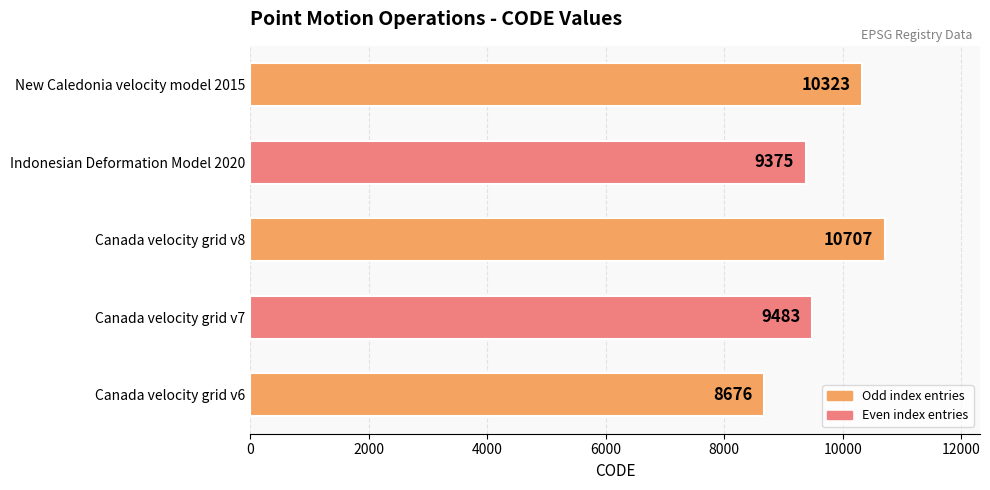

What is the ratio of the value at Canada velocity grid v8 to the value at Canada velocity grid v7?

1.1